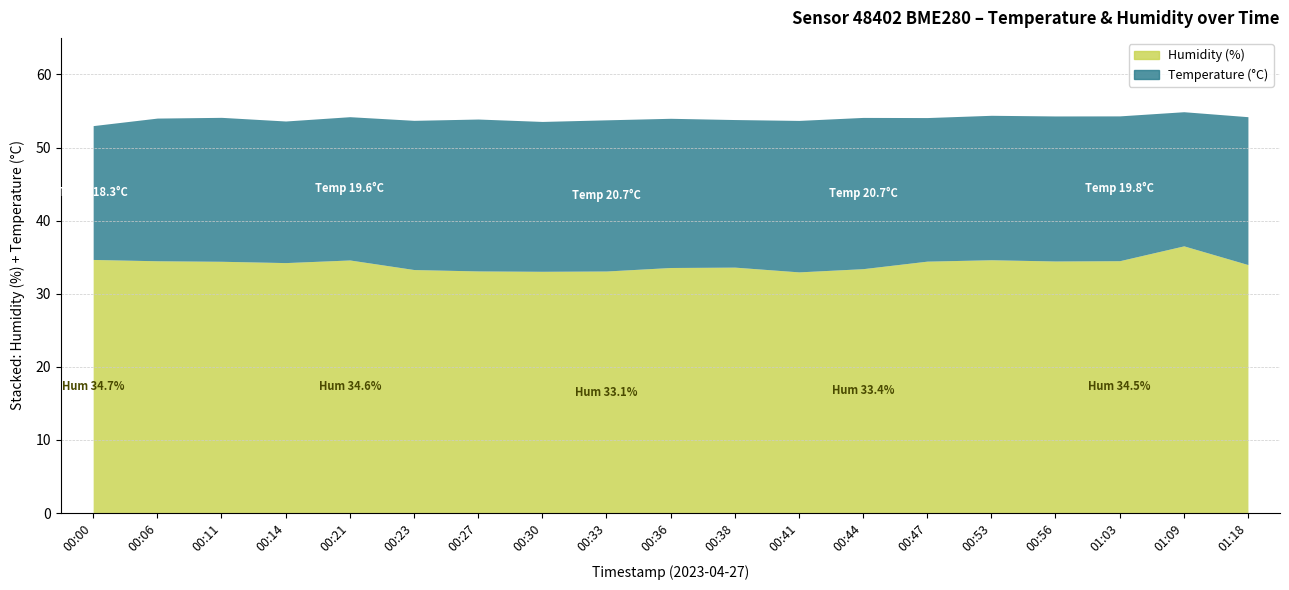

Count the number of data series in this chart.

2